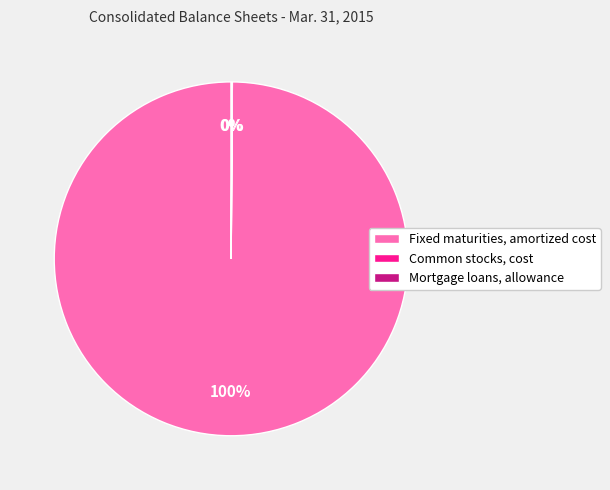

Is it true that Fixed maturities, amortized cost is 100% of the pie?

True